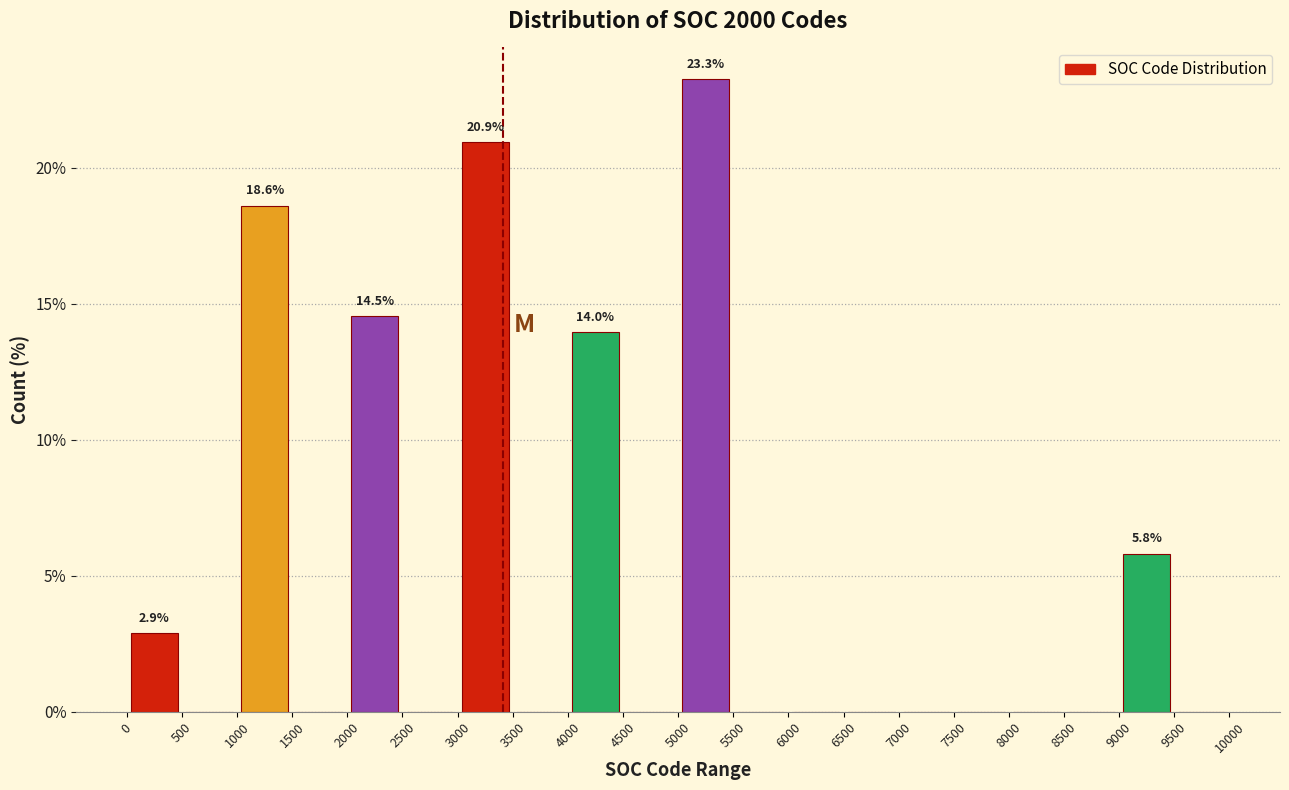

Over which range of the x-axis is the bar tallest?

5000 to 5500